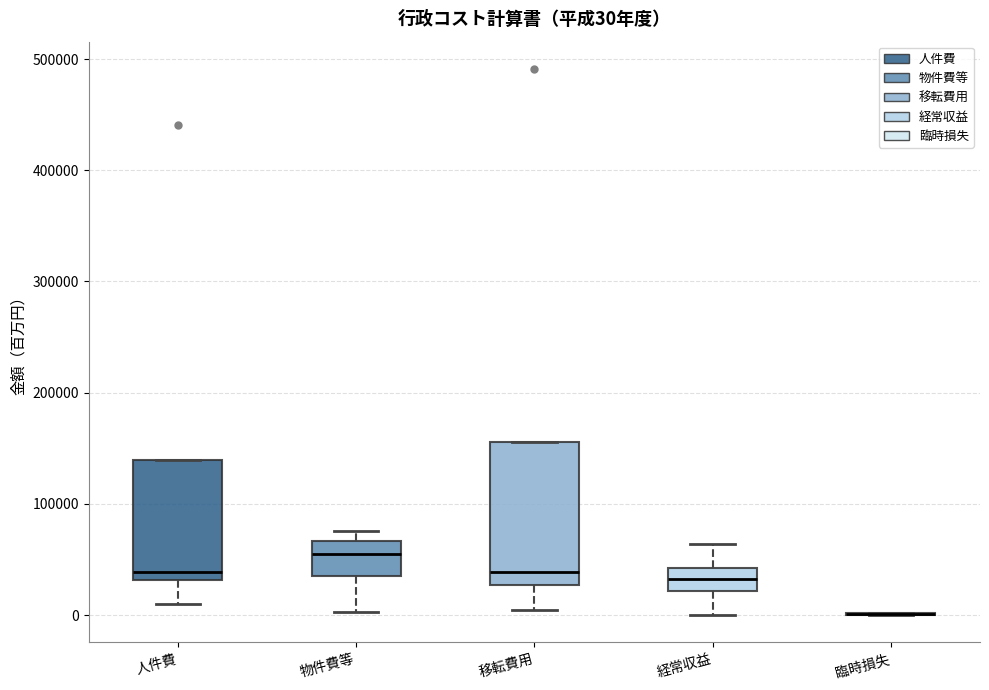

Comparing the boxes themselves (not the whiskers), which one is the tallest?

移転費用